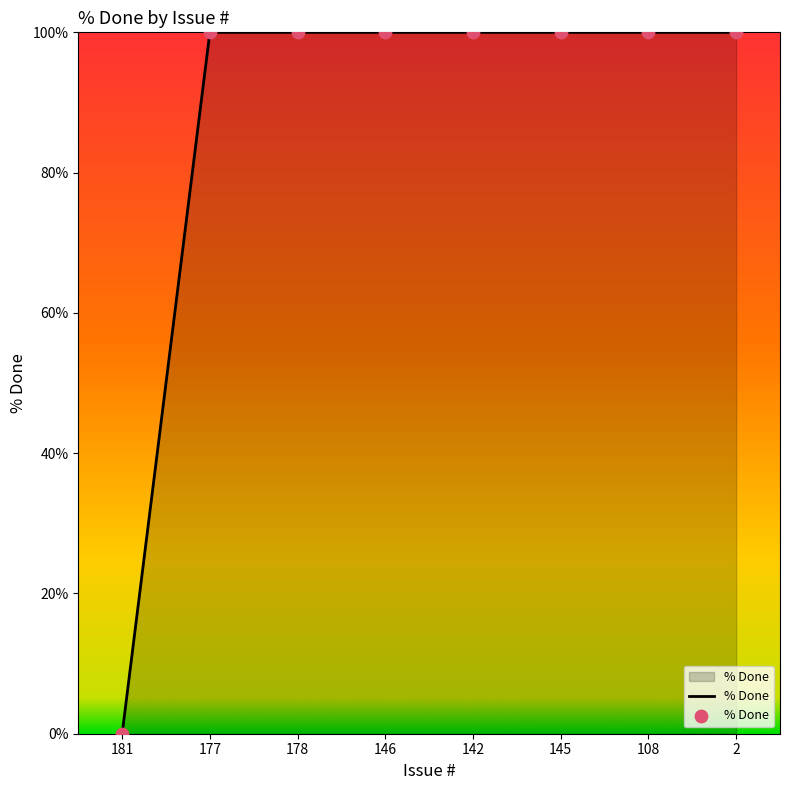

What is the ratio of the value at 177 to the value at 142?

1.0